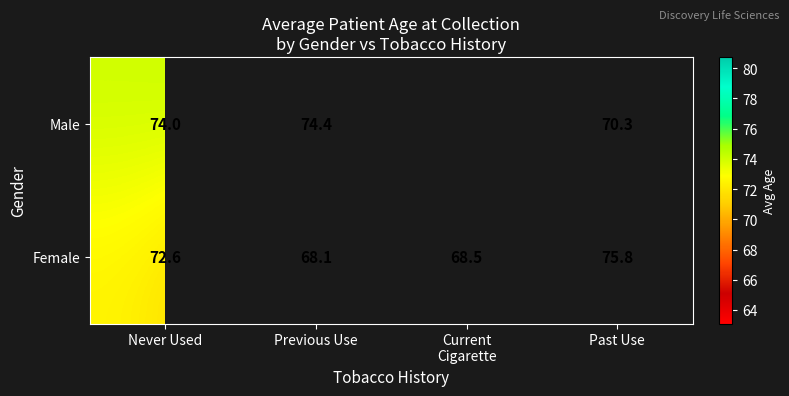

What is the sum of the Male values at Previous Use and Never Used?

148.4